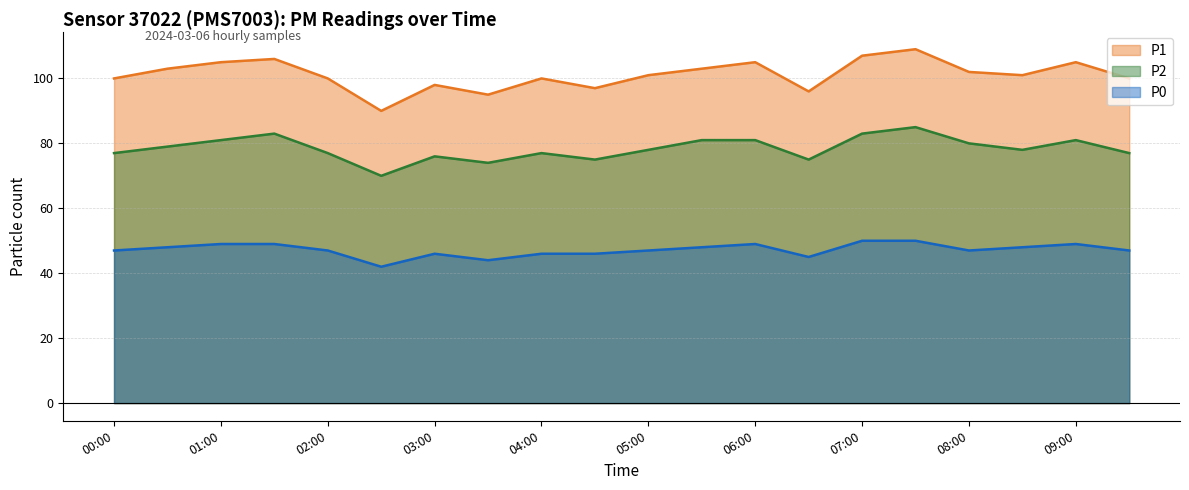

What are all the series names shown in the legend?

P1, P2, P0